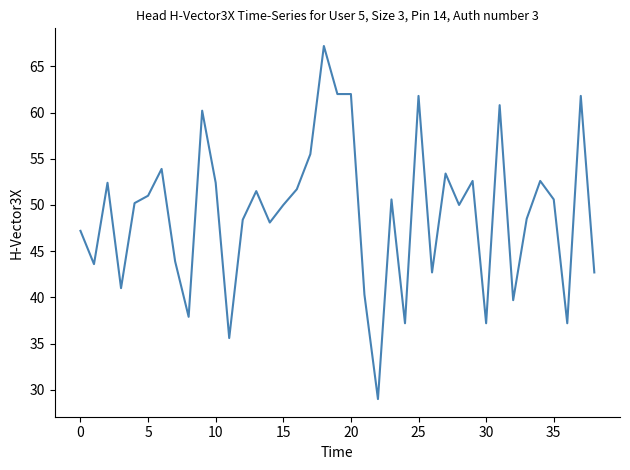

What is the smallest value displayed?

29.0